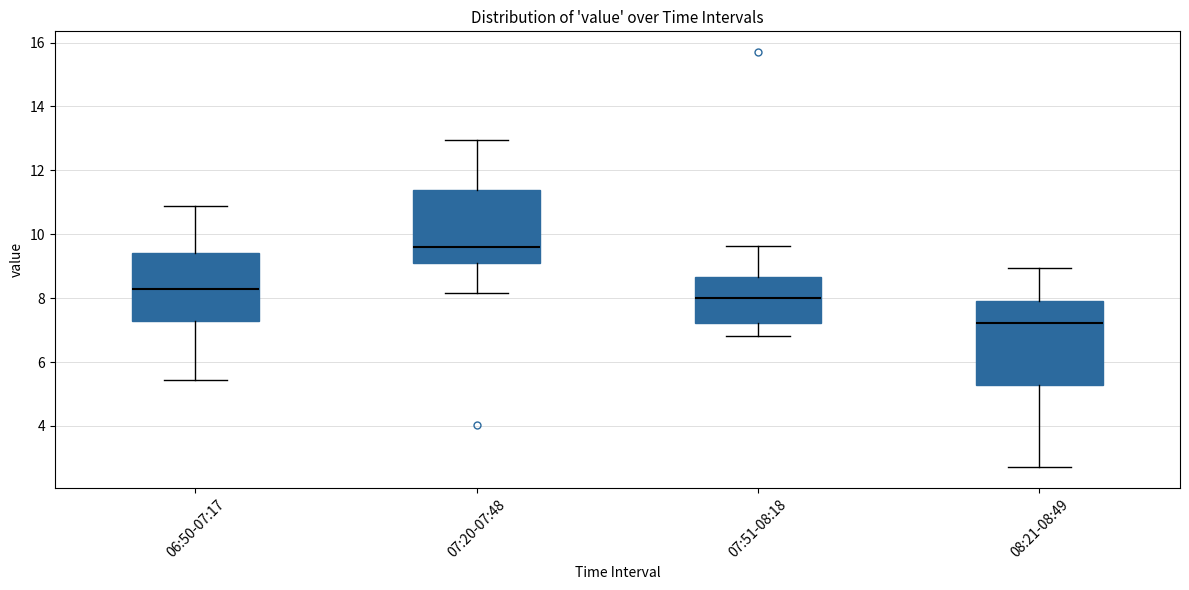

Reading left to right, read every box against the y-axis: the position of its median line, the range the box covers, and the ends of its whiskers. The values are not printed on the chart, so give them approximately, as read against the axis.

06:50-07:17: median 8.2, box 7.2 to 9.4, whiskers 5.4 to 10.8
07:20-07:48: median 9.6, box 9.2 to 11.4, whiskers 8.2 to 13.0
07:51-08:18: median 8.0, box 7.2 to 8.6, whiskers 6.8 to 9.6
08:21-08:49: median 7.2, box 5.2 to 8.0, whiskers 2.8 to 9.0